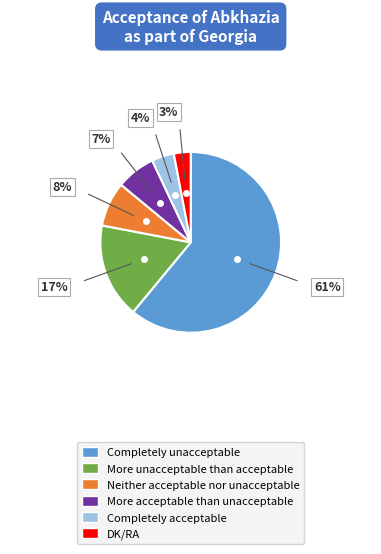

How many slices are in this pie chart?

6